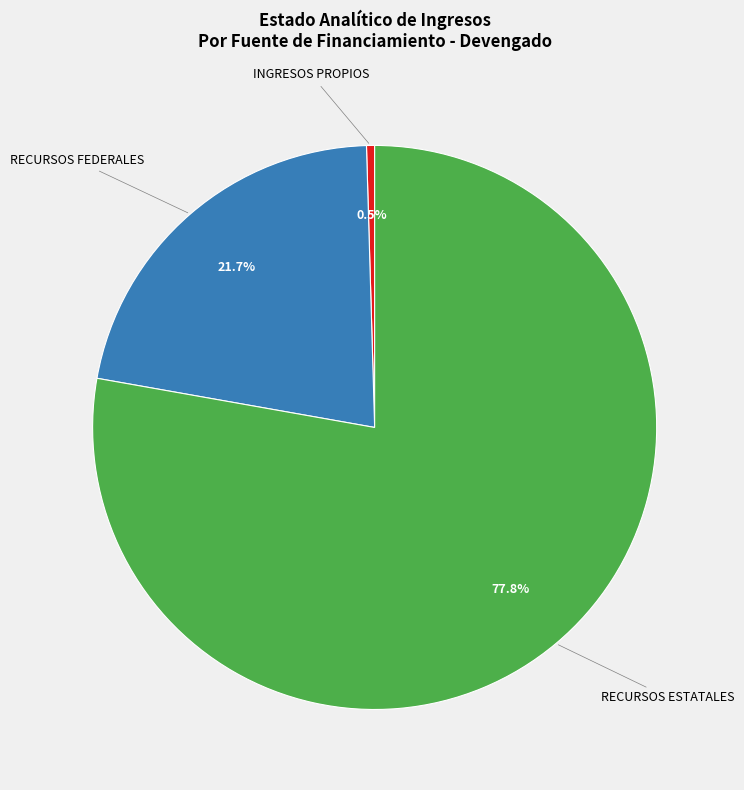

Is there a majority slice in this chart?

Yes